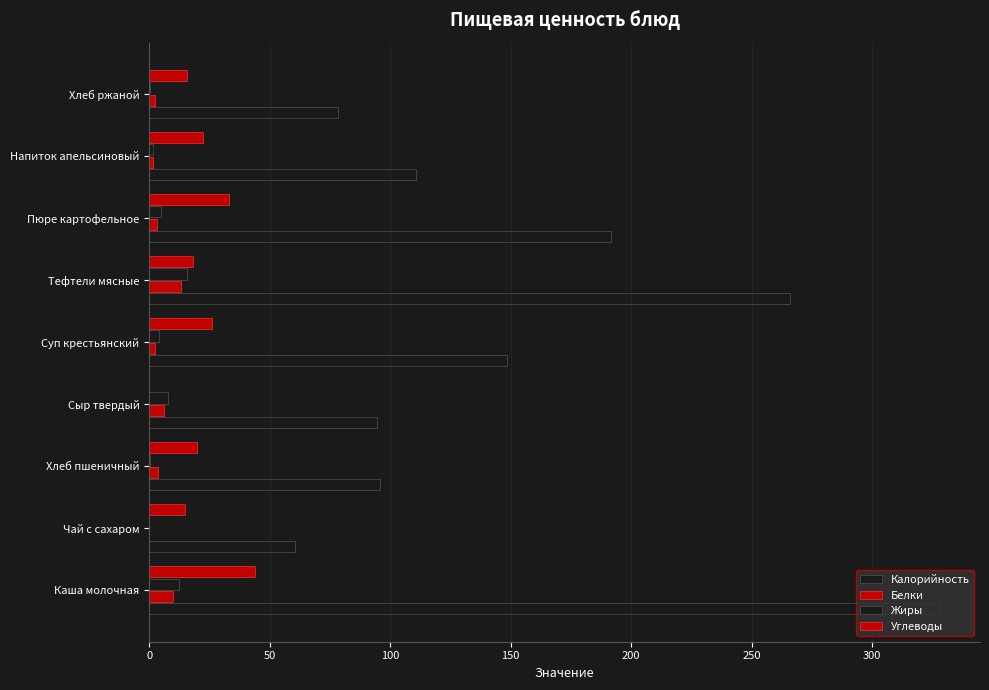

How many values in Углеводы are above zero?

8